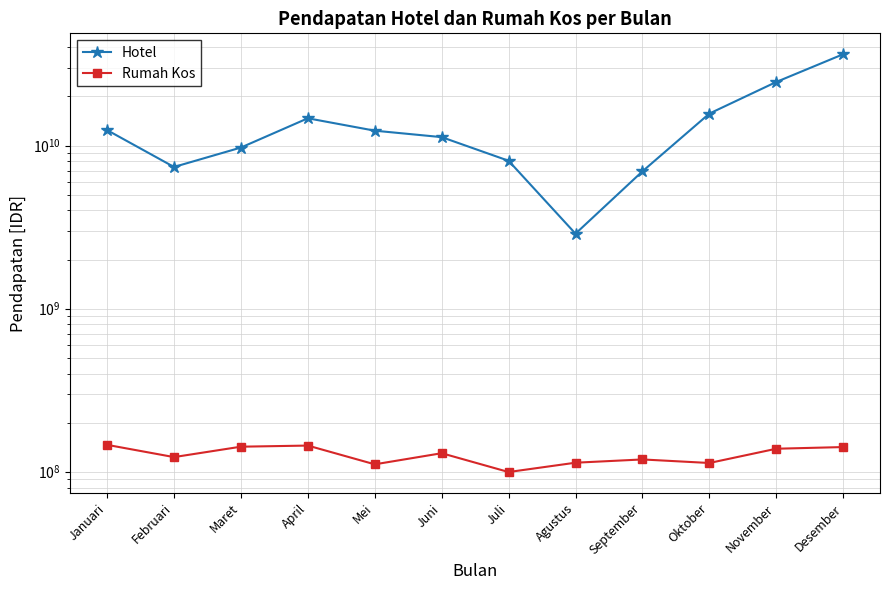

Is it true that Hotel equals 59178146288 at Desember?

False